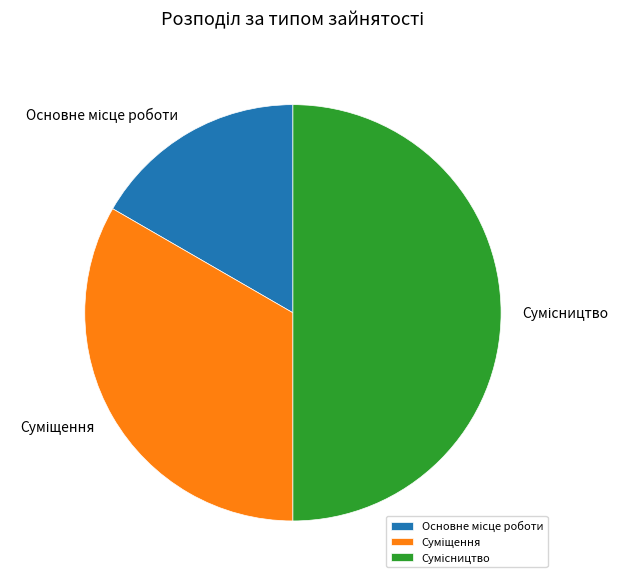

Between Сумісництво and Суміщення, which is larger?

Сумісництво